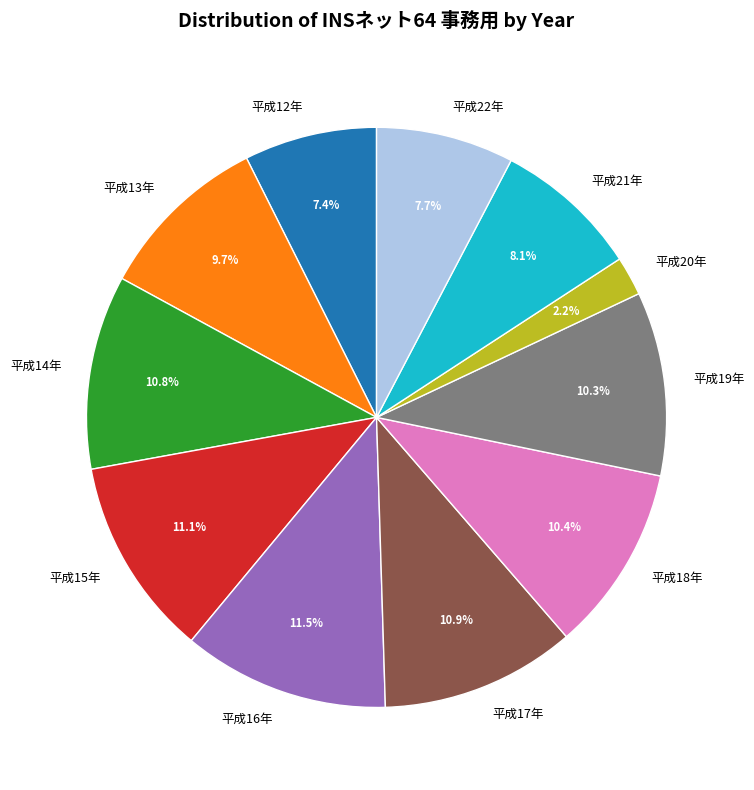

Which has a higher value, 平成20年 or 平成15年?

平成15年